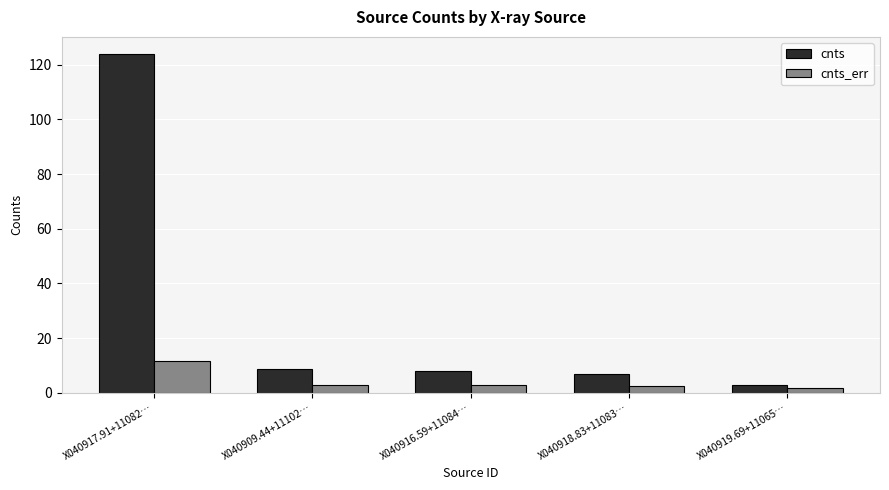

What is the label of the 4th bar from the right?

X040909.44+11102…